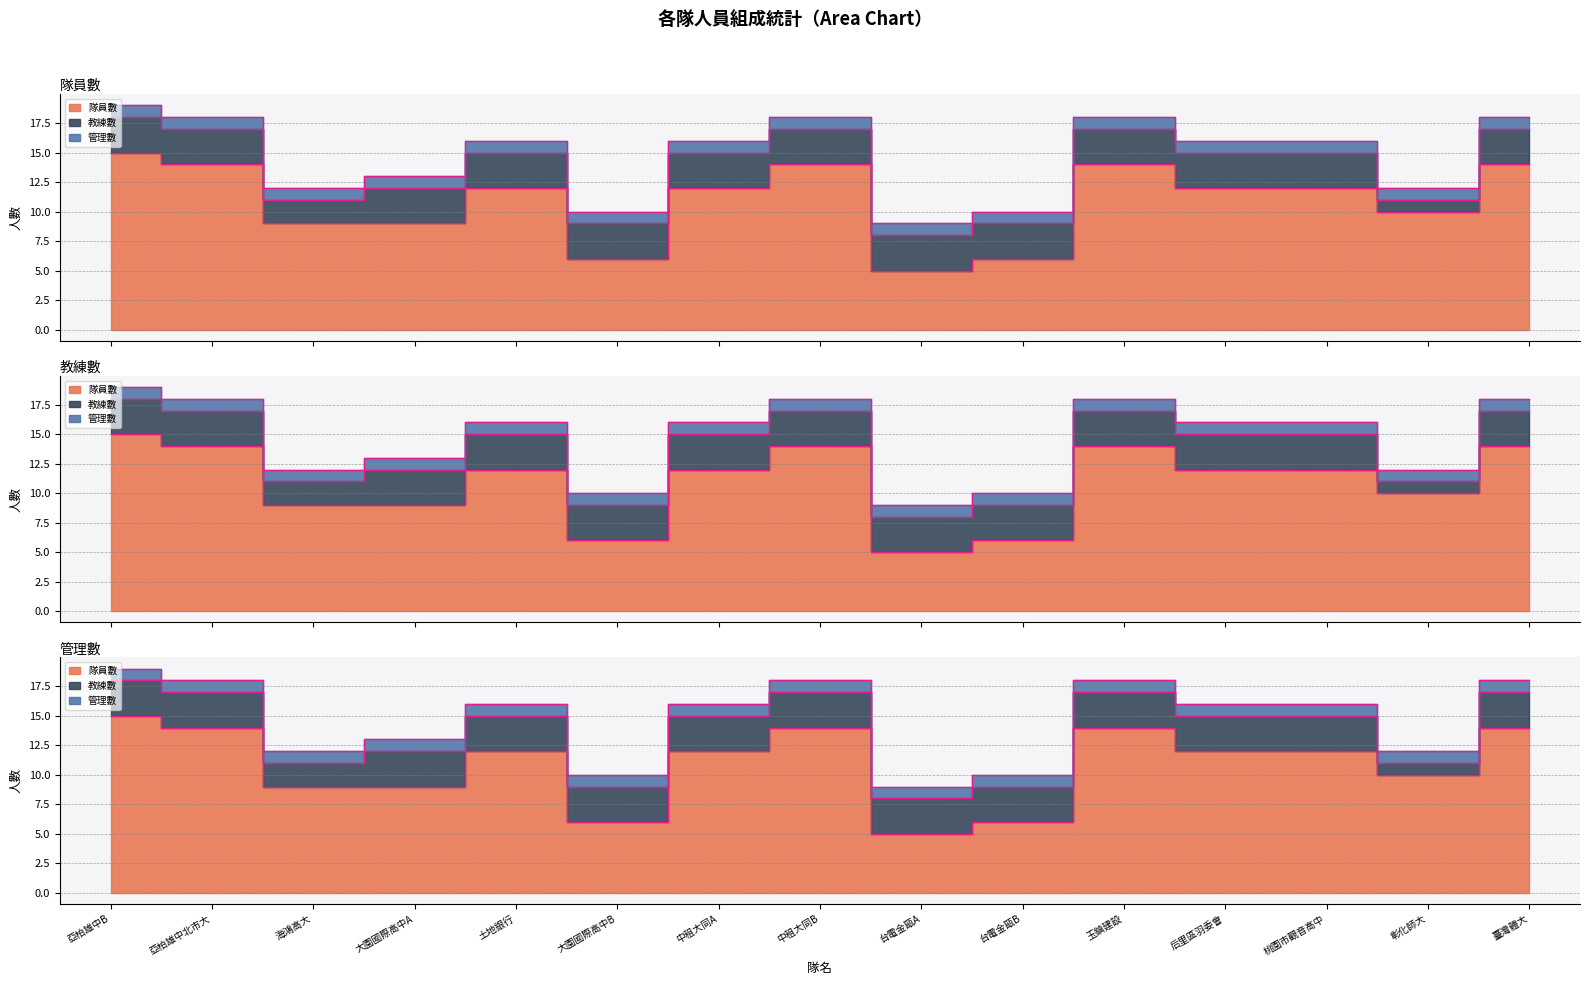

What is the sum of all 教練數 values?

42